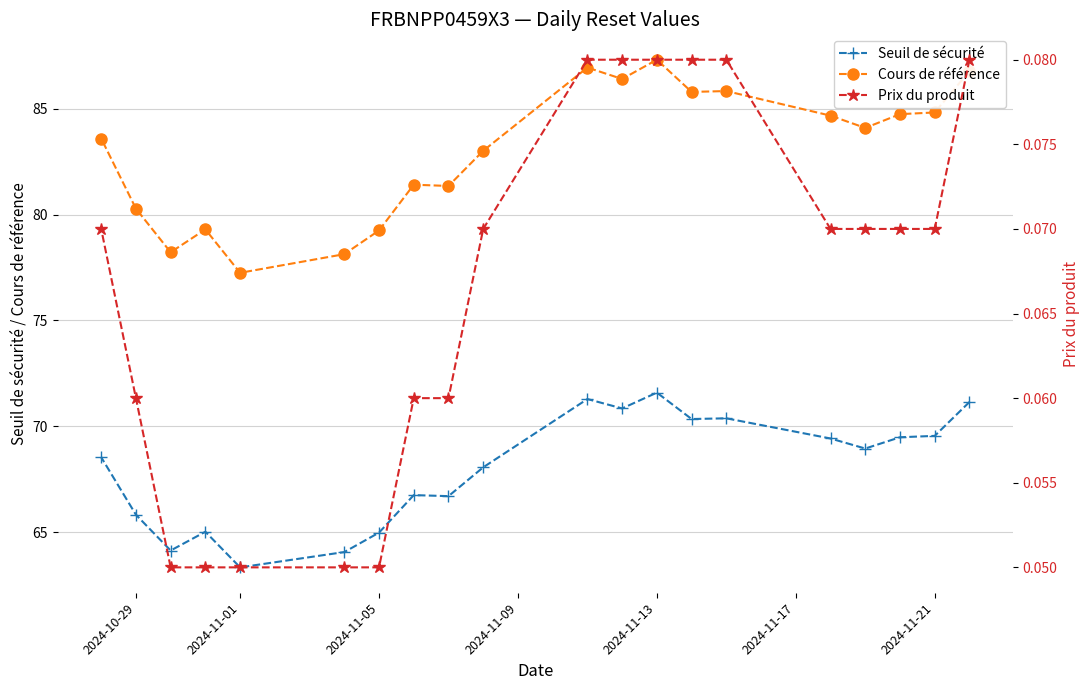

True or false: Seuil de sécurité has a value of 65.0 at 2024-11-05.

True